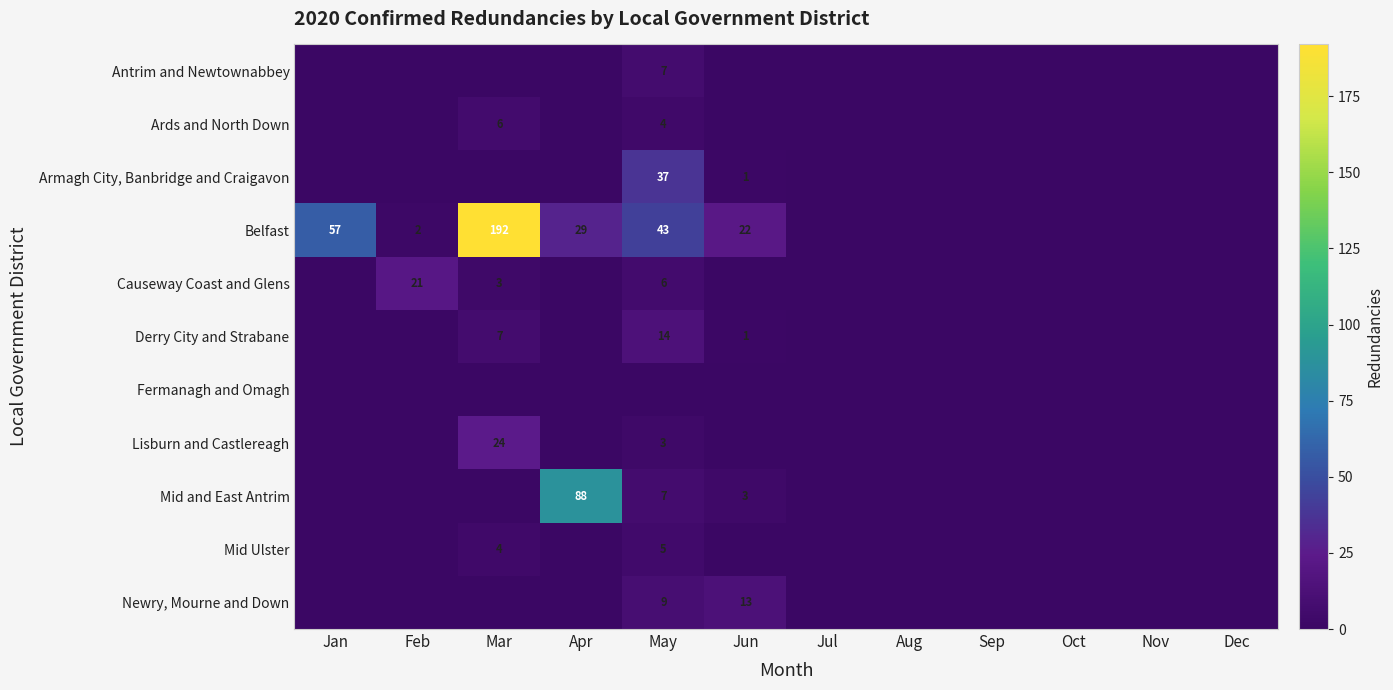

The Newry, Mourne and Down series shows 15 at May. True or false?

False